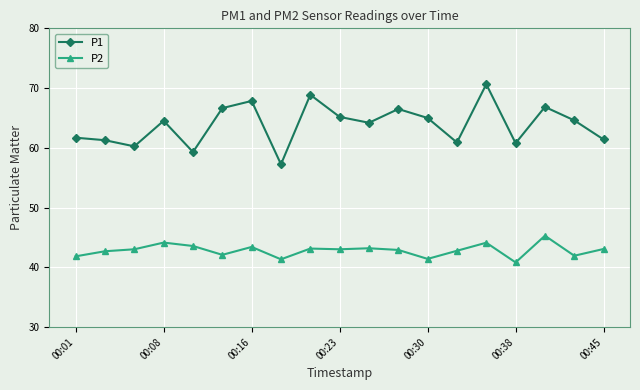

Which series has the largest range (max minus min)?

P1